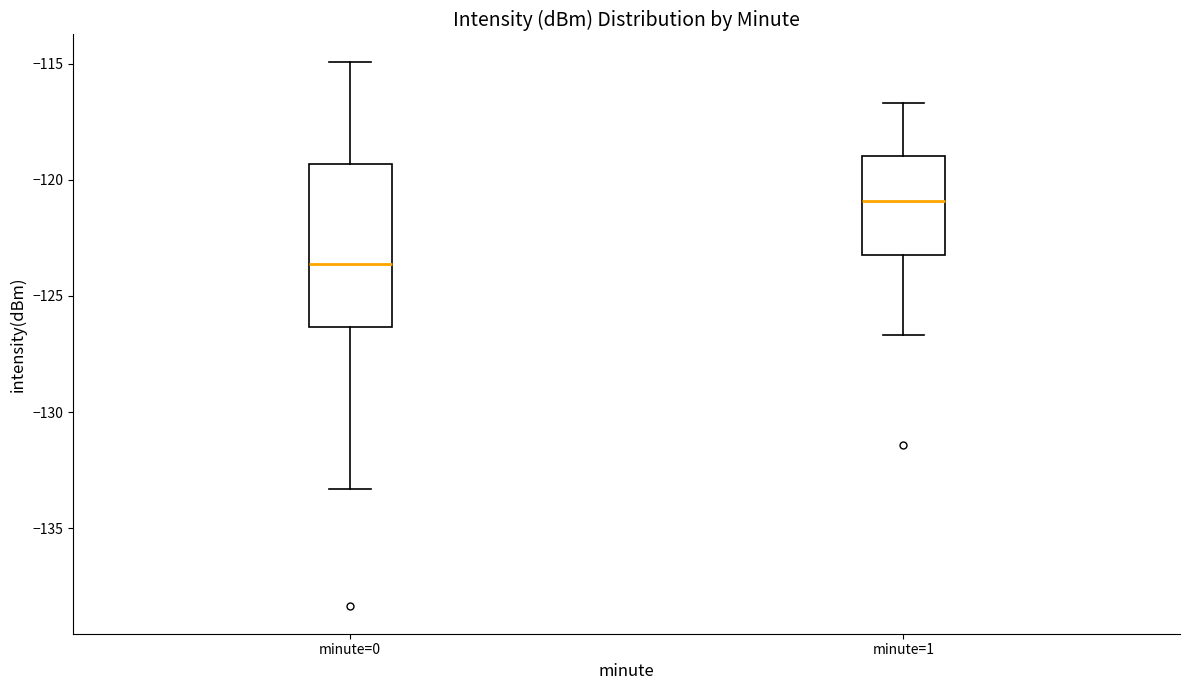

Which box has the lowest median line?

minute=0